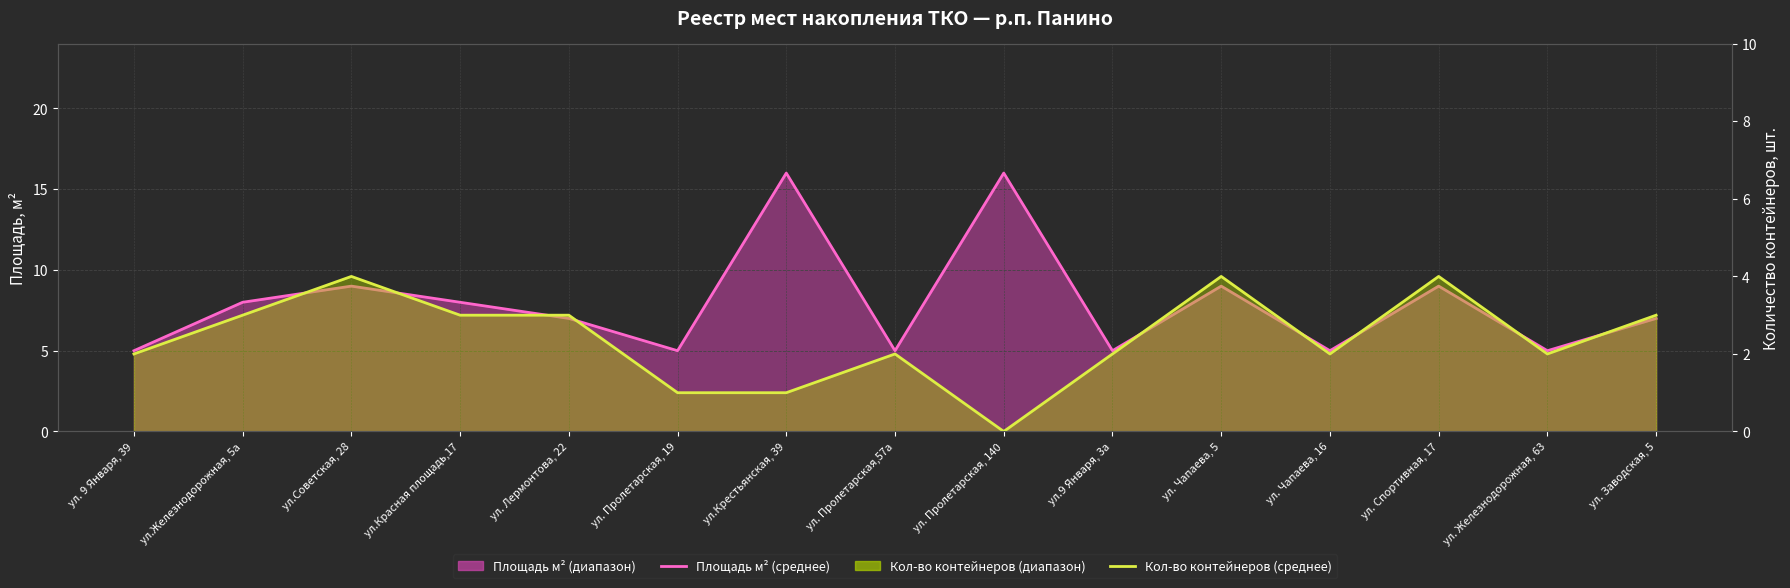

True or false: Площадь м² (среднее) has more than 2 points higher than both neighbors.

True